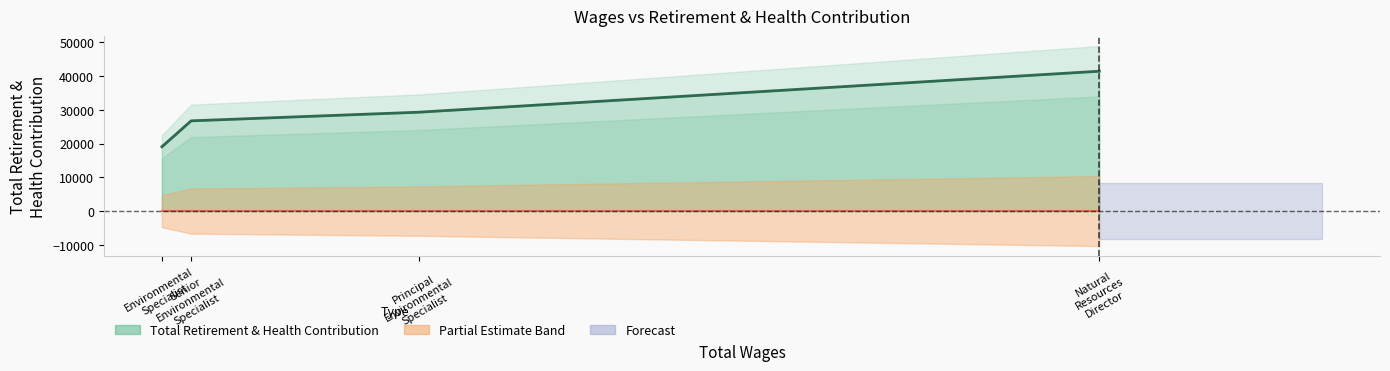

What is the sum of the values at Natural
Resources
Director and Environmental
Specialist?

60454